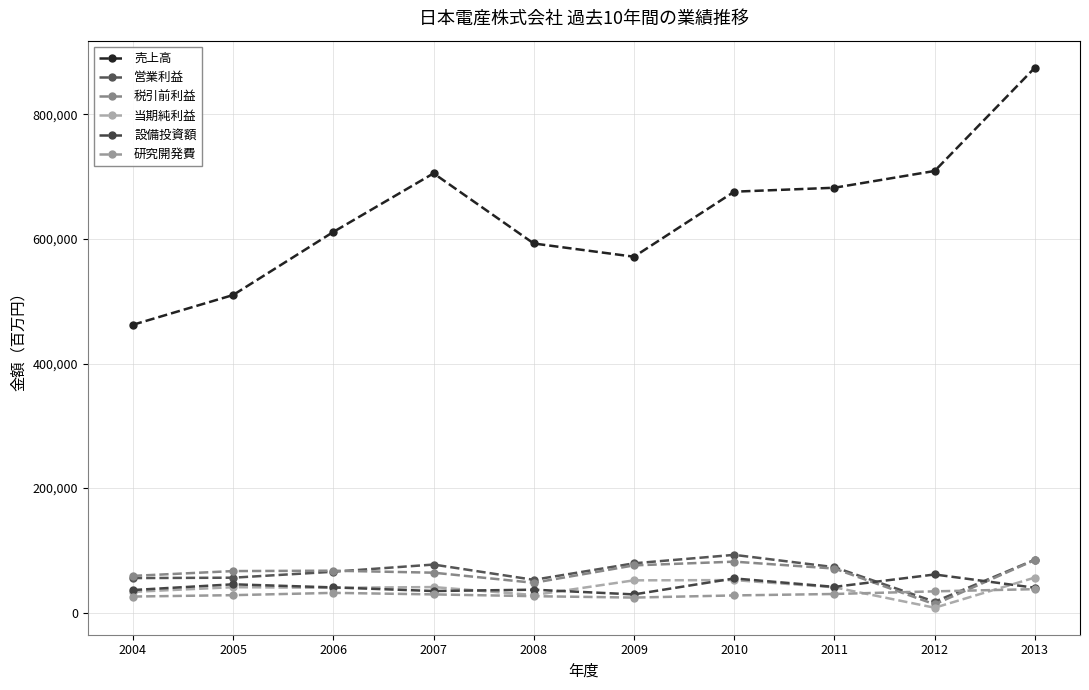

How many interior local valleys does the 設備投資額 series have?

3